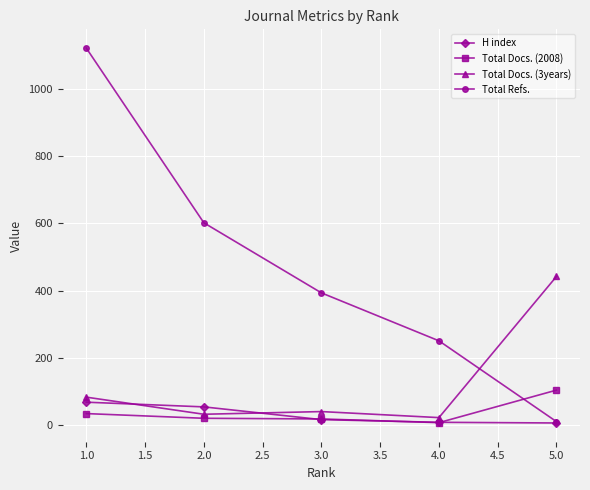

Which series changed the most between 2.0 and 4.0?

Total Refs.